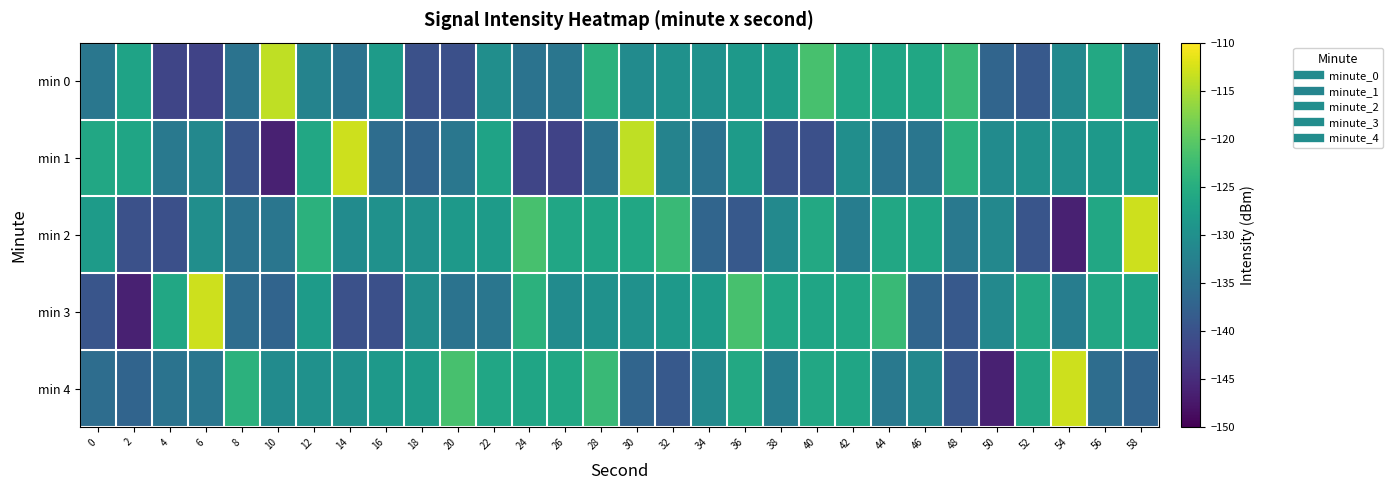

How many series are shown in this chart?

5